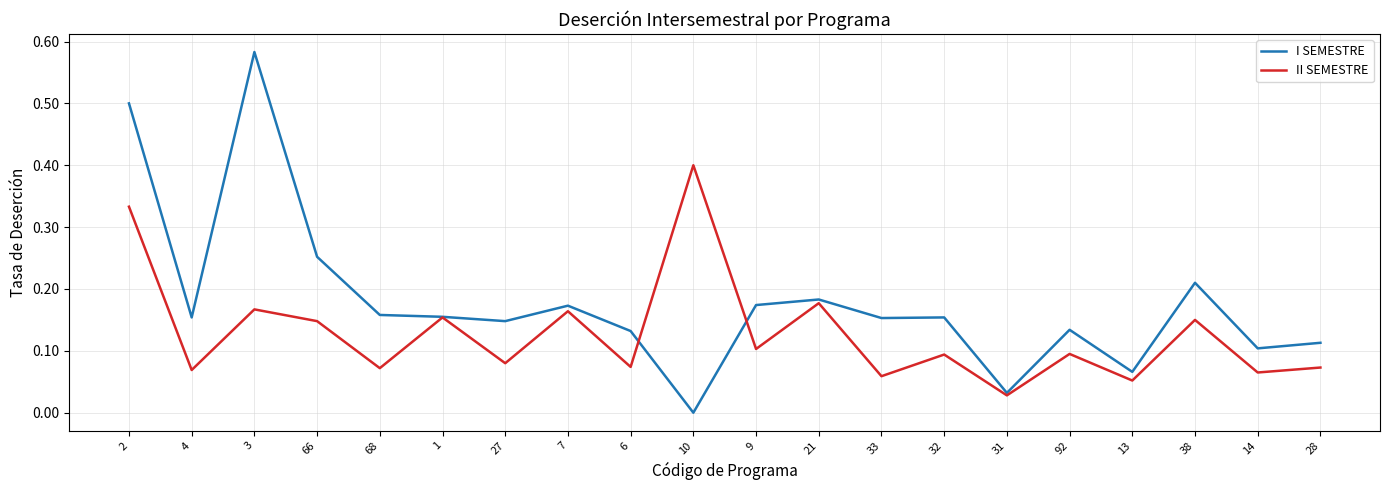

How many lines are shown in the chart?

2